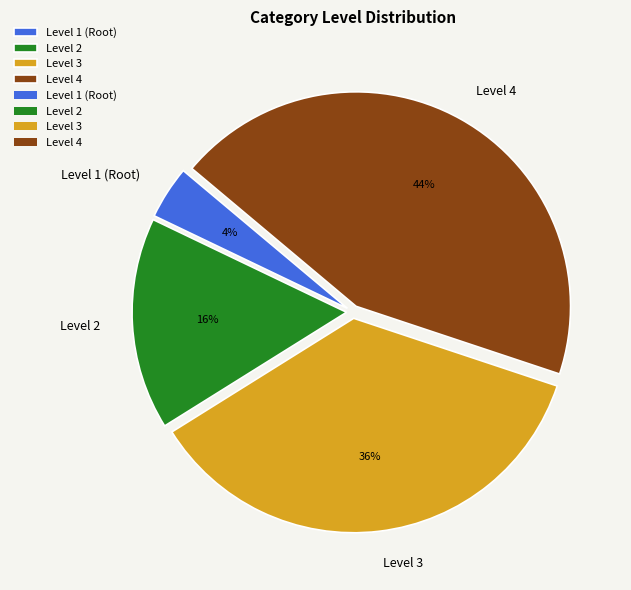

Which category has the smallest portion of the pie?

Level 1 (Root)